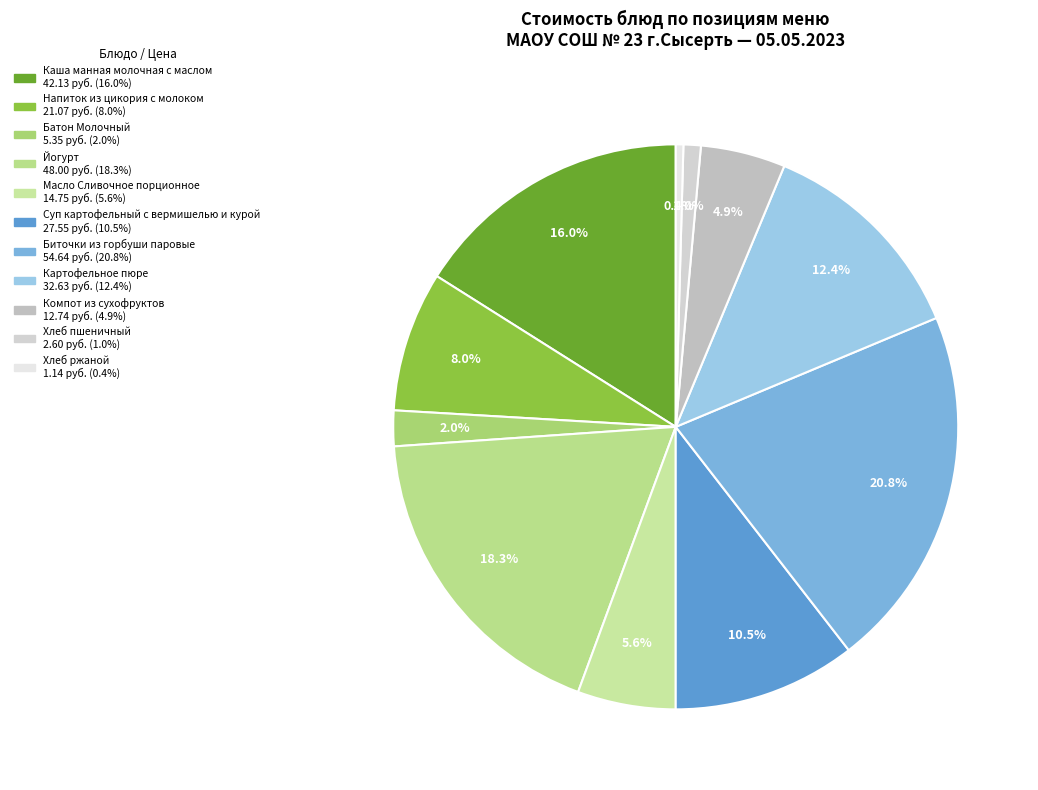

Count the number of slices in the pie.

11